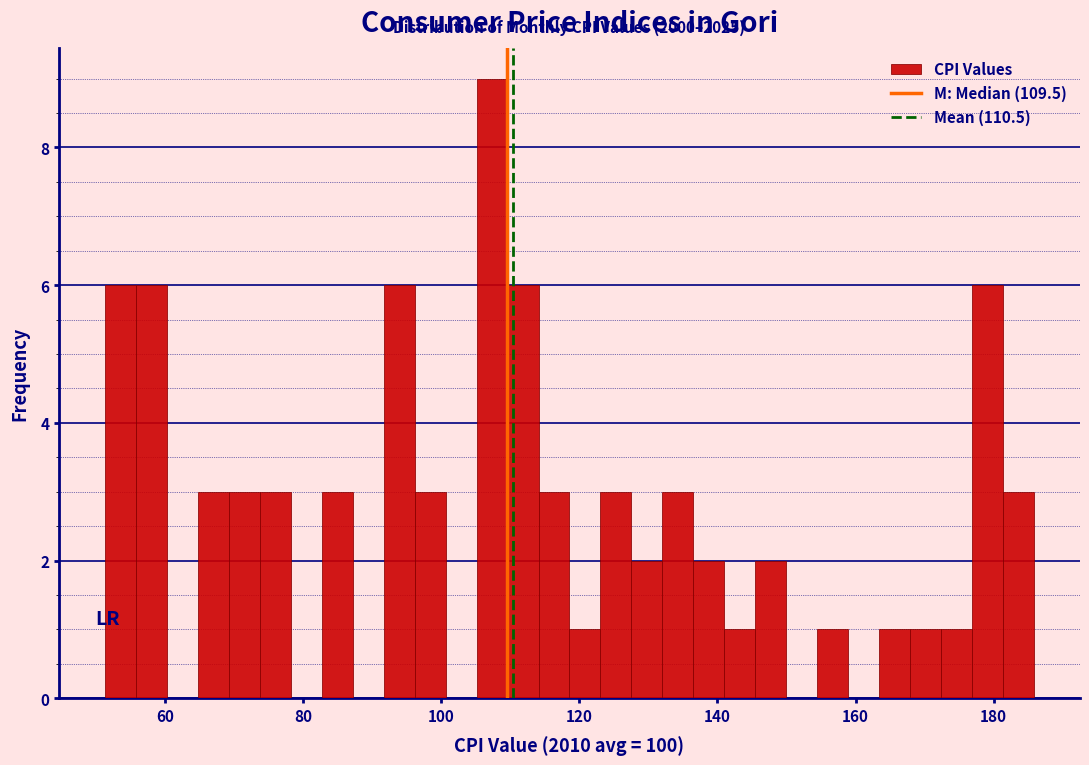

Read against the x-axis, roughly where is the centre of the tallest bar?

108